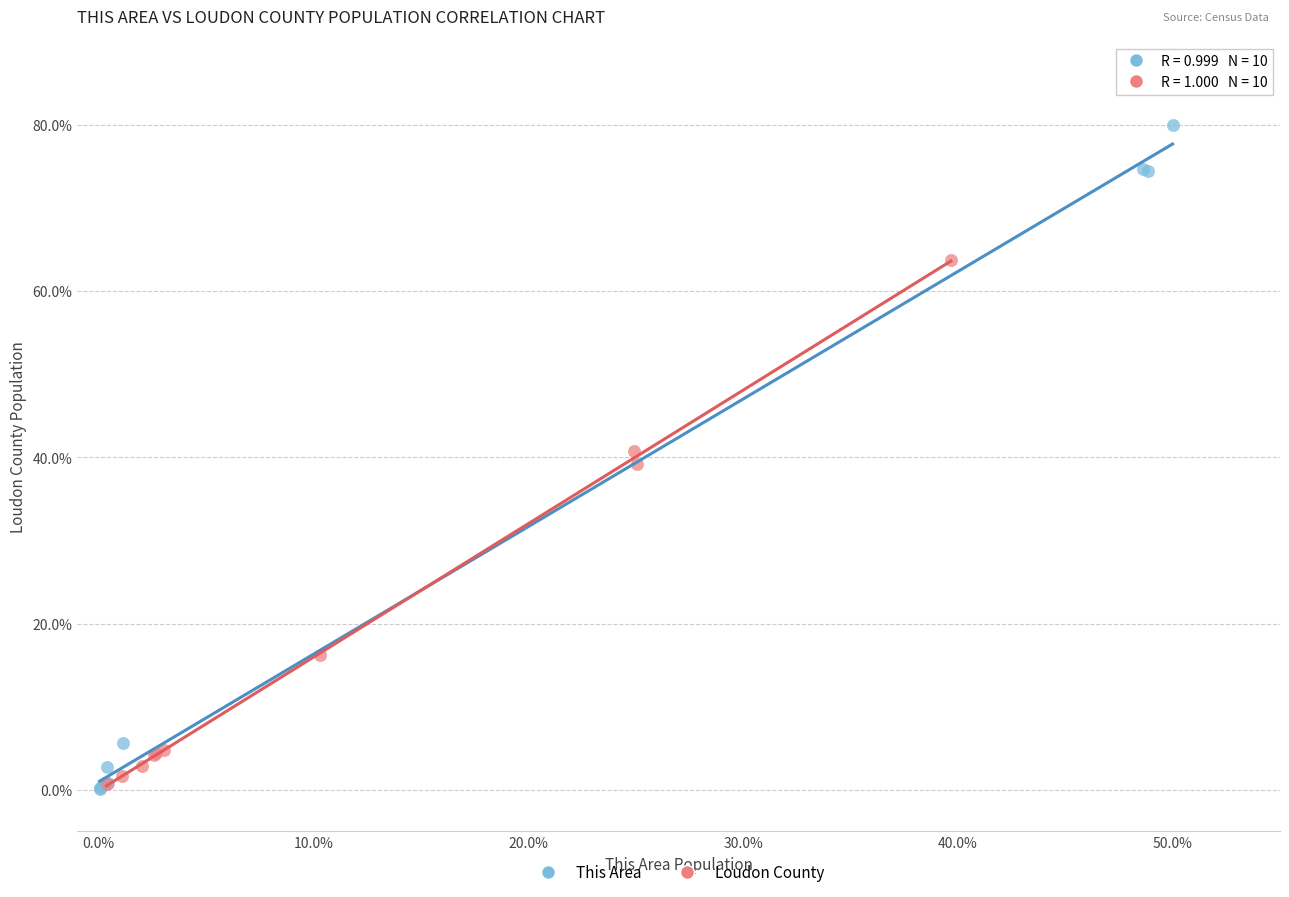

Which series has the largest Y range (max minus min)?

This Area